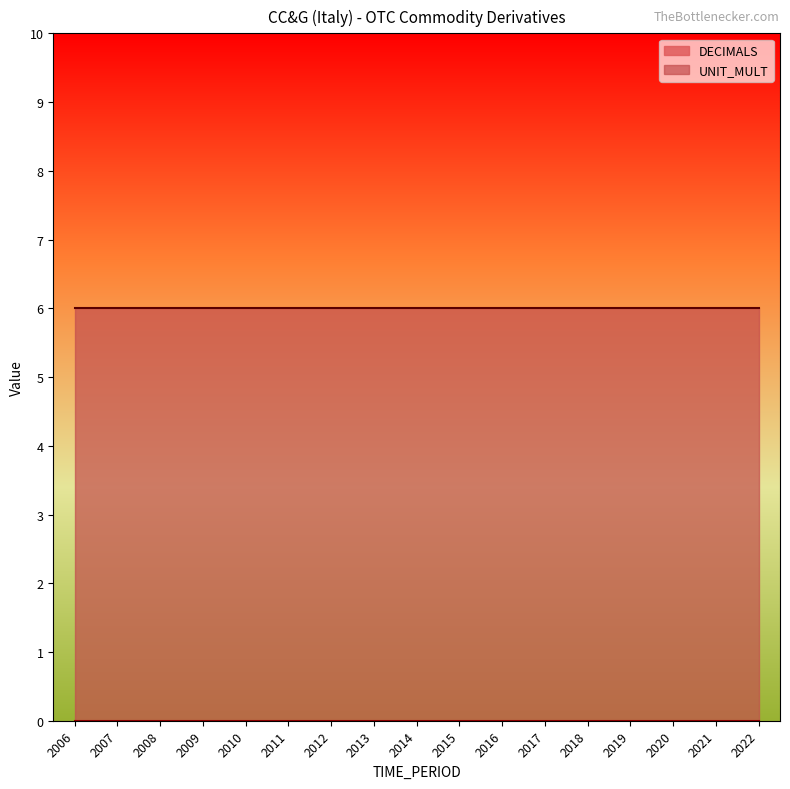

Which series has the largest range (max minus min)?

DECIMALS